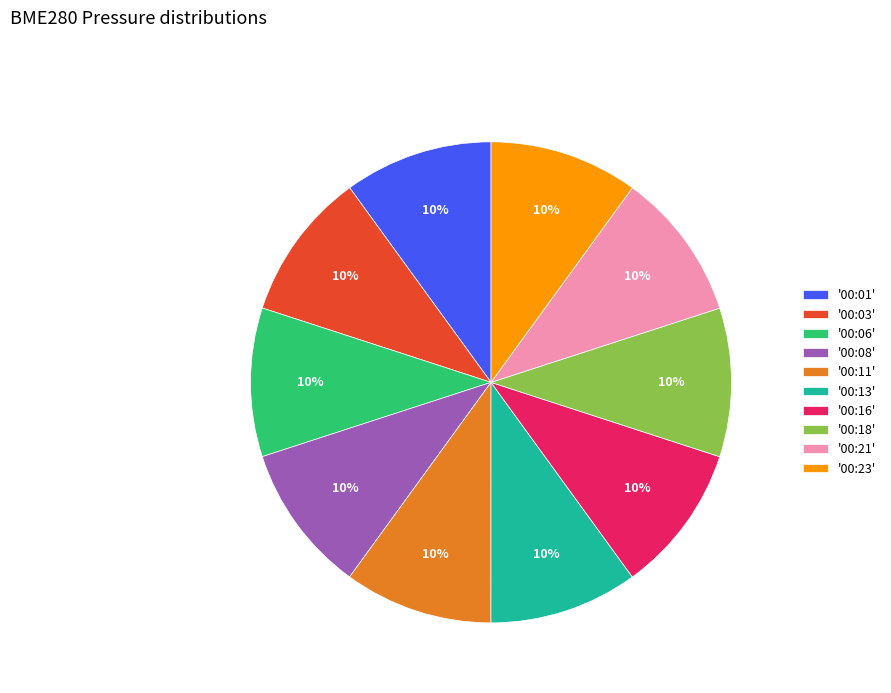

Approximately how many times larger is the value at '00:08' compared to '00:18'?

1.0